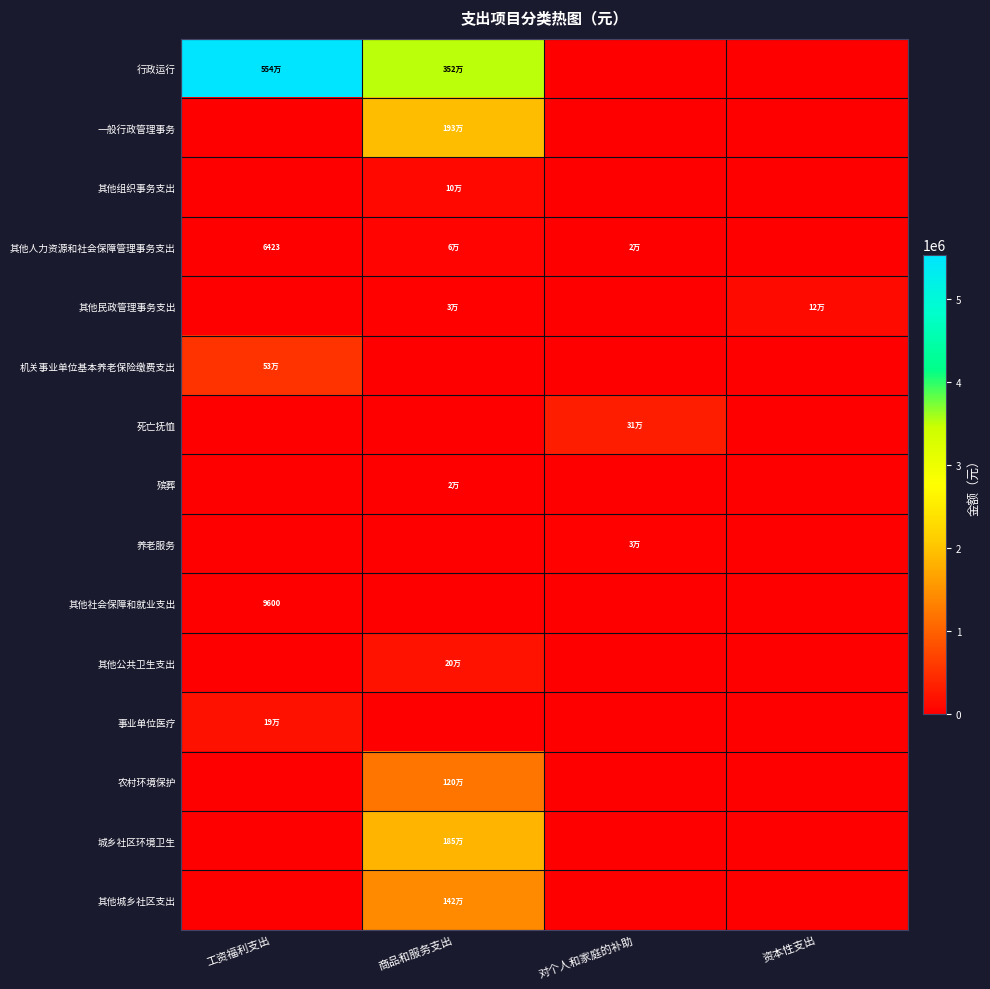

At which label does 农村环境保护 reach its minimum?

工资福利支出